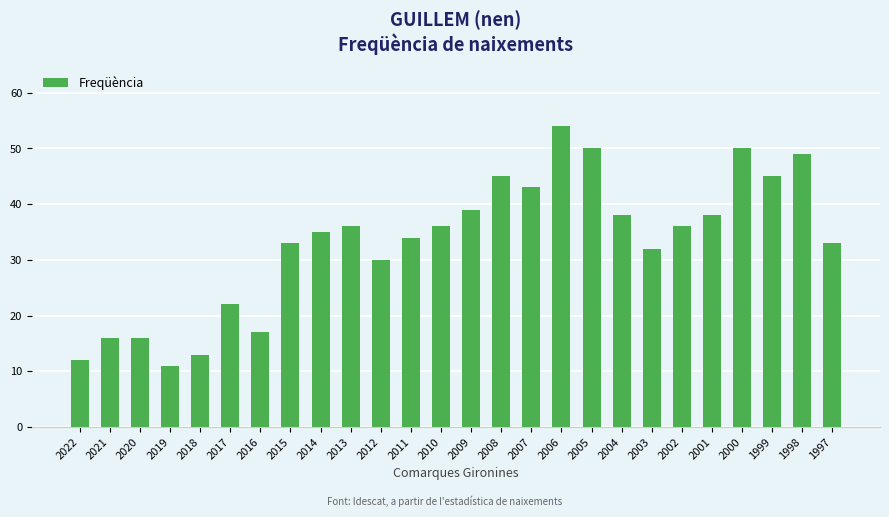

How many bars are there in total?

26